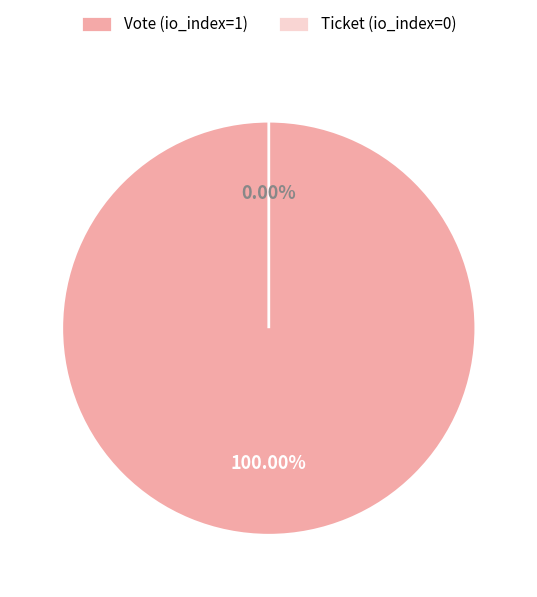

True or false: Vote (io_index=1) accounts for 85% of the total.

False